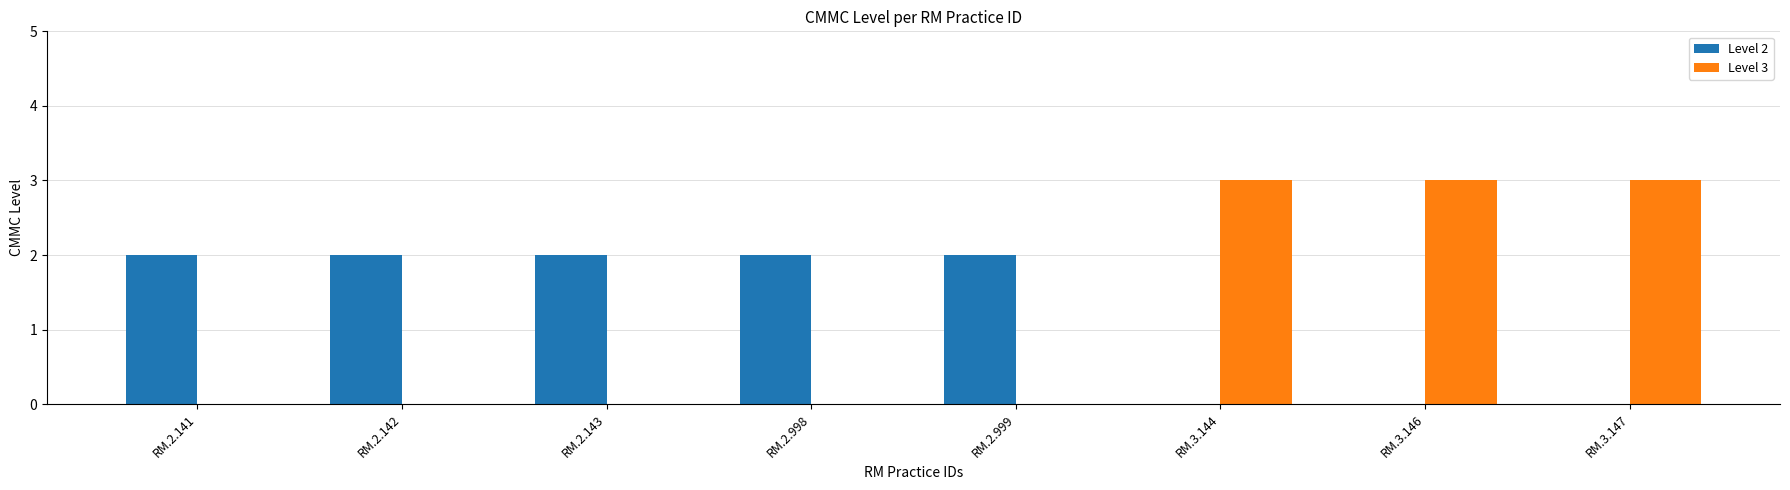

What is the greatest value displayed?

3